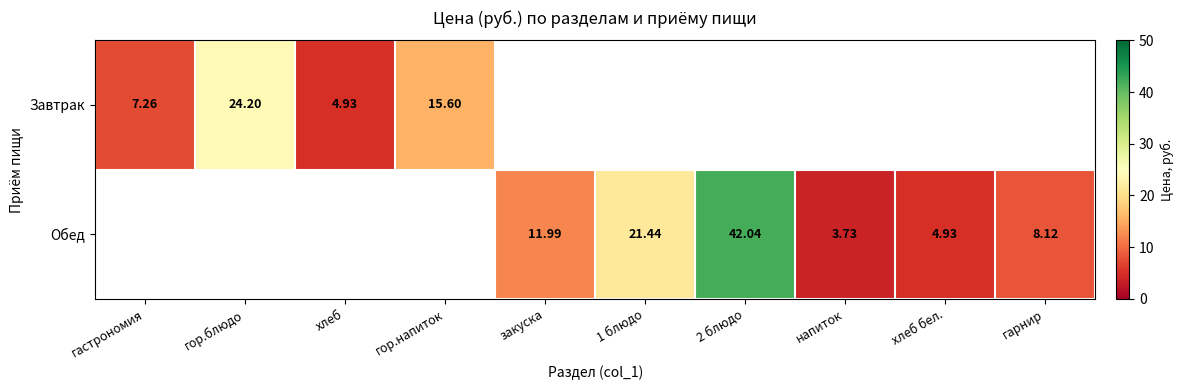

Is the value of Обед at гарнир greater than the value of Завтрак at закуска?

No